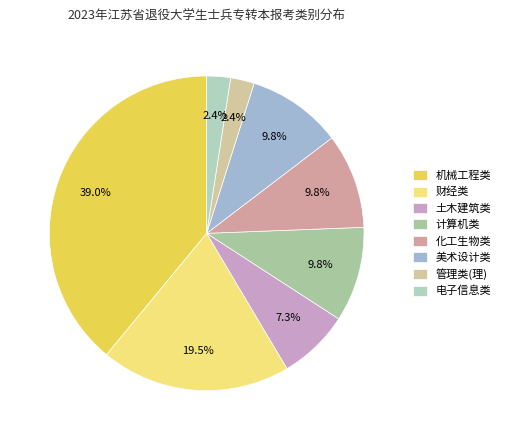

To the nearest percent, what percentage of the pie is 美术设计类?

10%